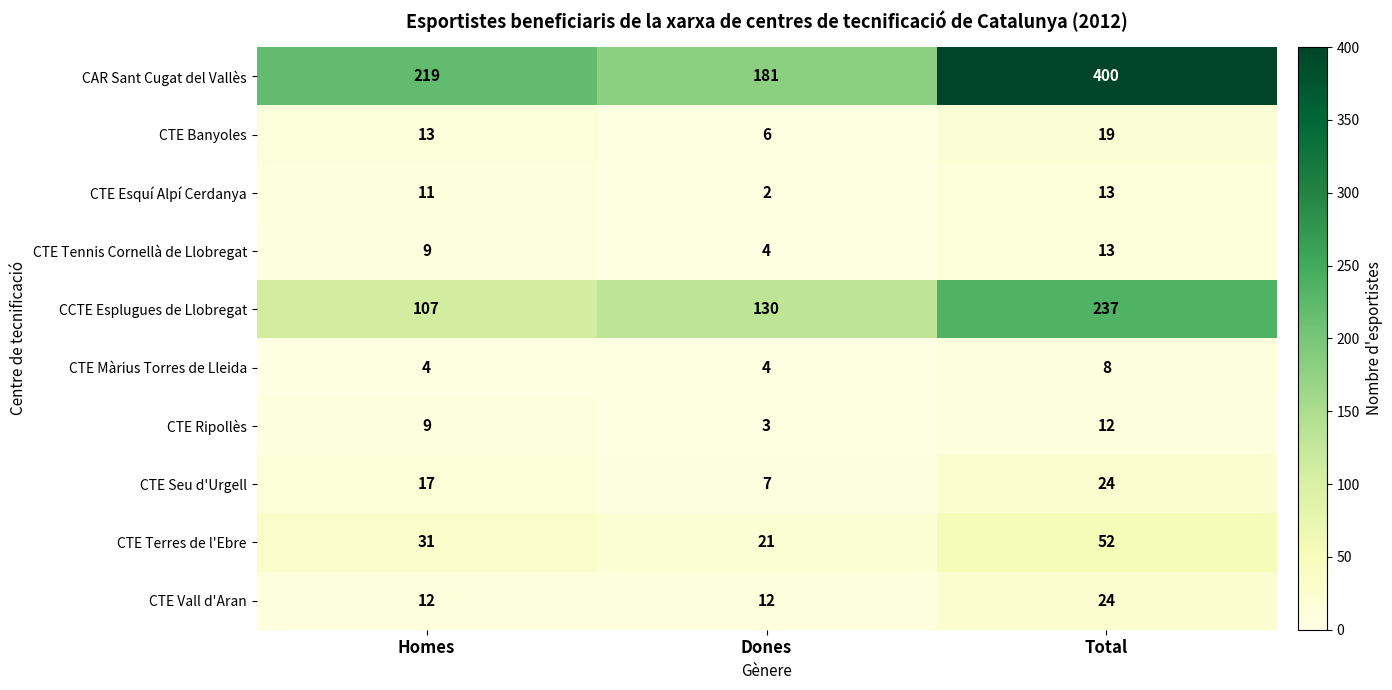

What is the lowest value of the CTE Tennis Cornellà de Llobregat series?

4